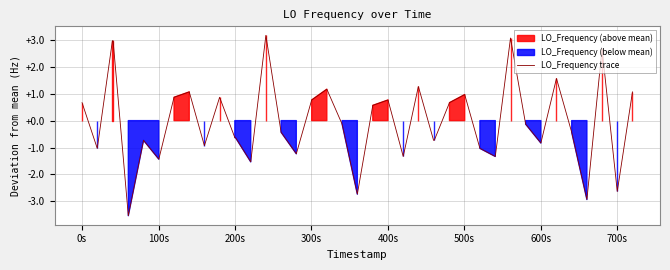

What is the highest value of the LO_Frequency trace series?

3.2